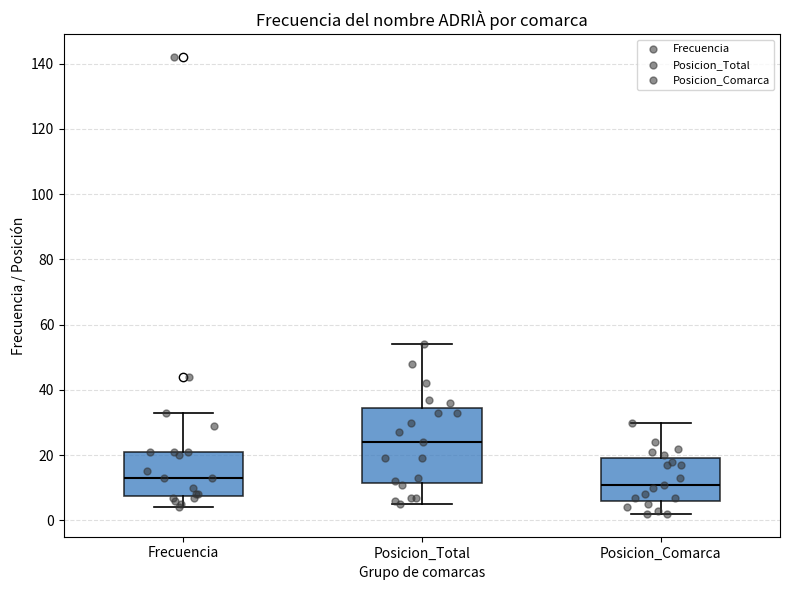

Where does the lower whisker of the box for Posicion_Total end on the y-axis? The values are not printed on the chart, so give them approximately, as read against the axis.

6